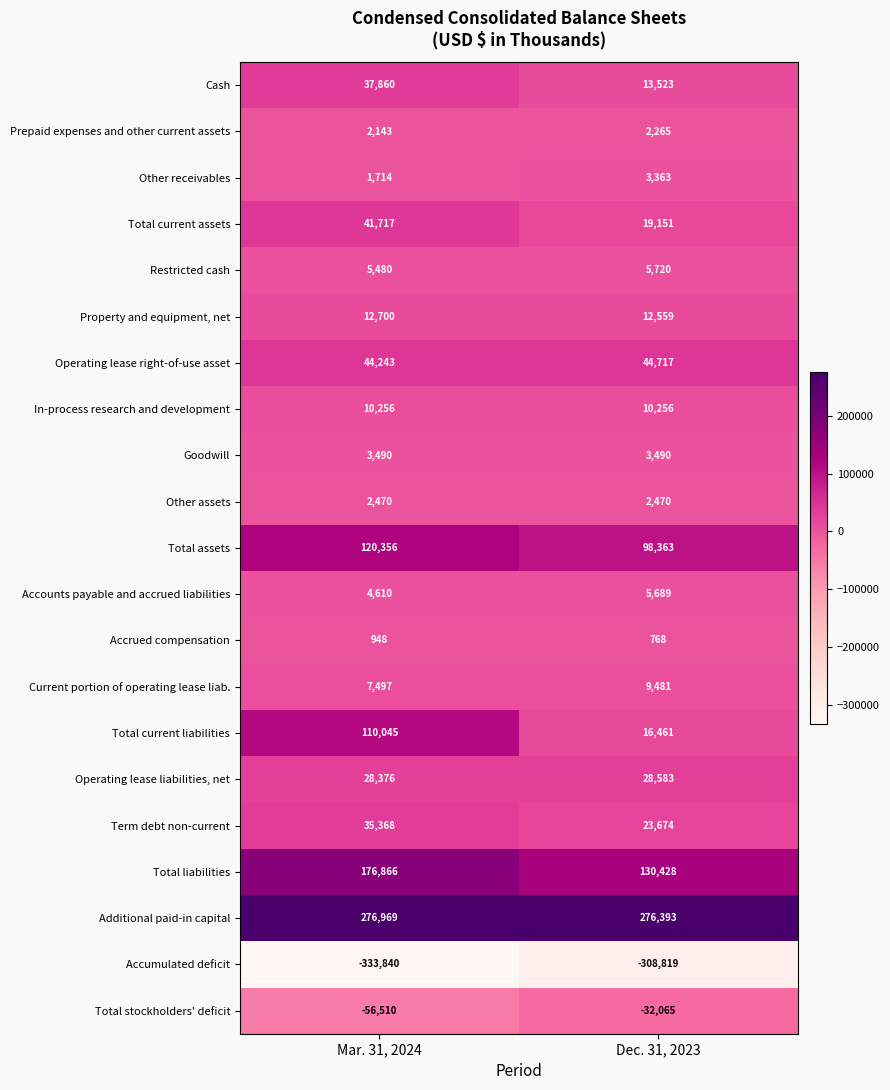

Which series has the largest range (max minus min)?

Total current liabilities